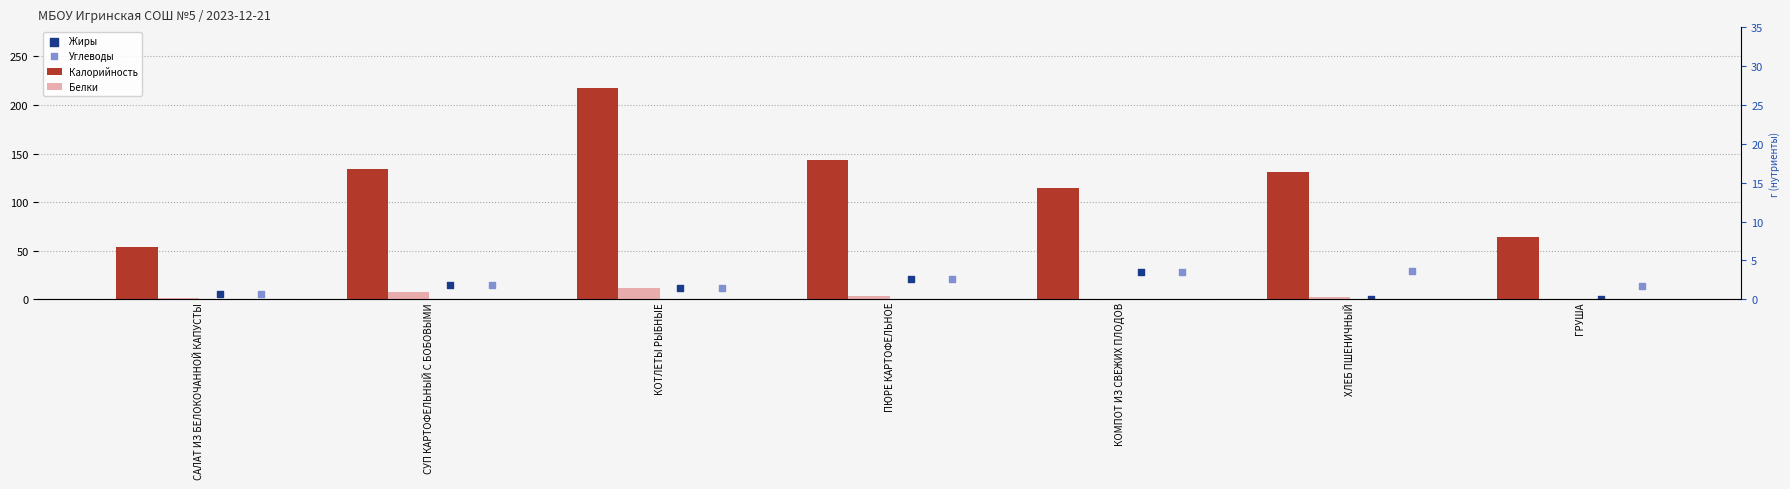

Which series contains the highest Y value?

Калорийность